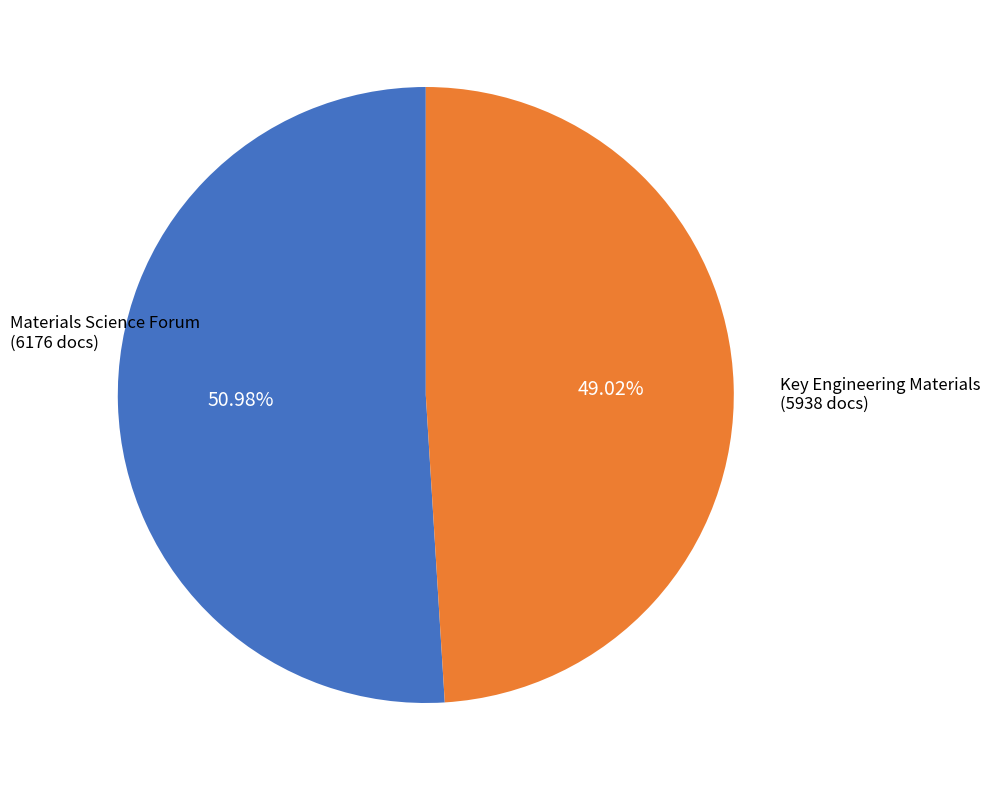

How many slices are in this pie chart?

2